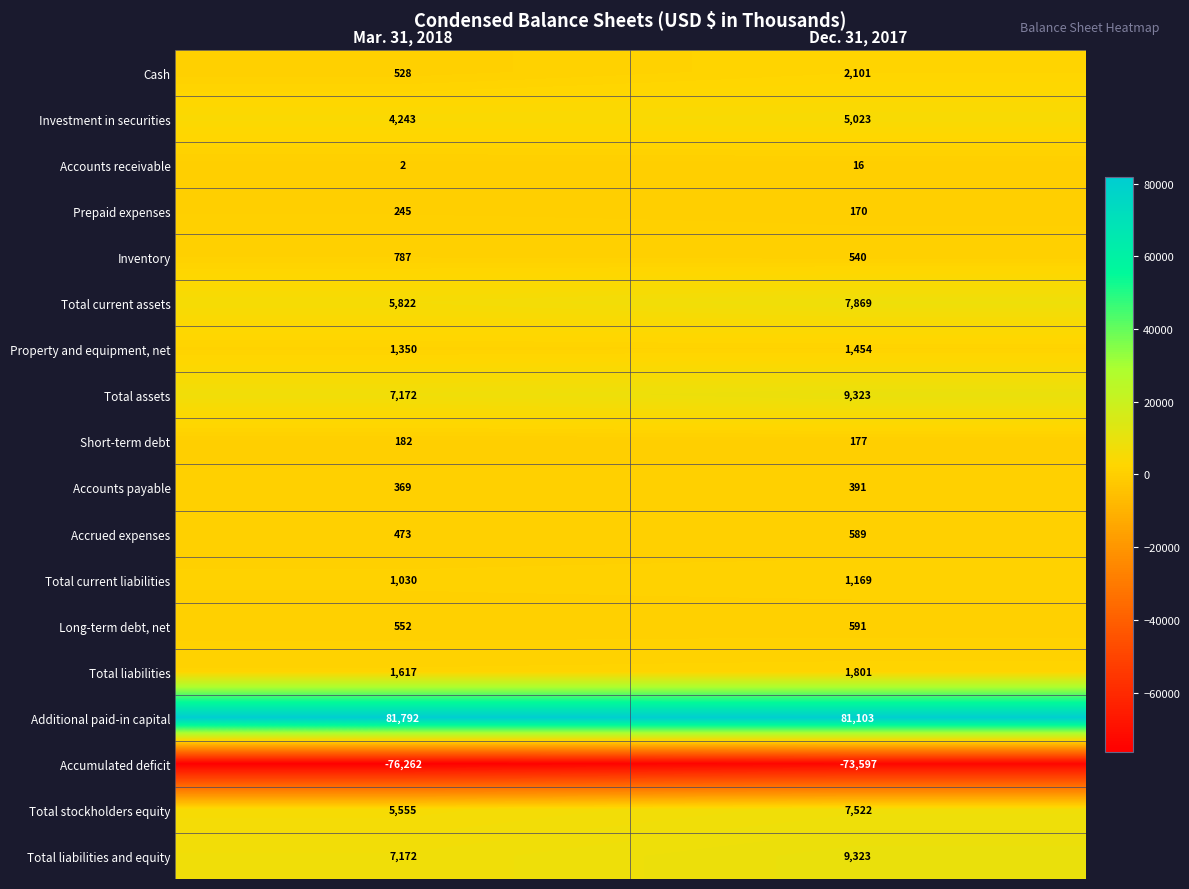

Which category has the lowest value across all series?

Mar. 31, 2018